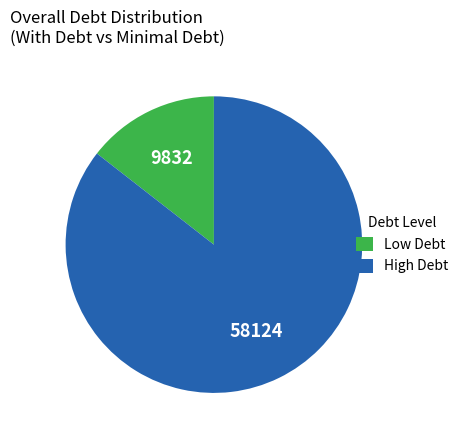

Which has a higher value, High Debt or Low Debt?

High Debt